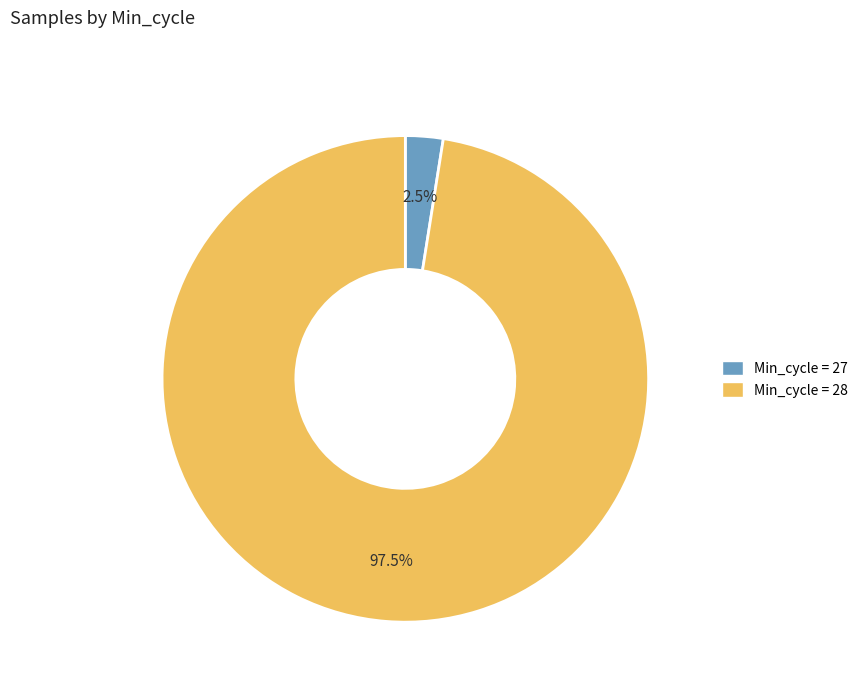

Does any single category account for the majority?

Yes